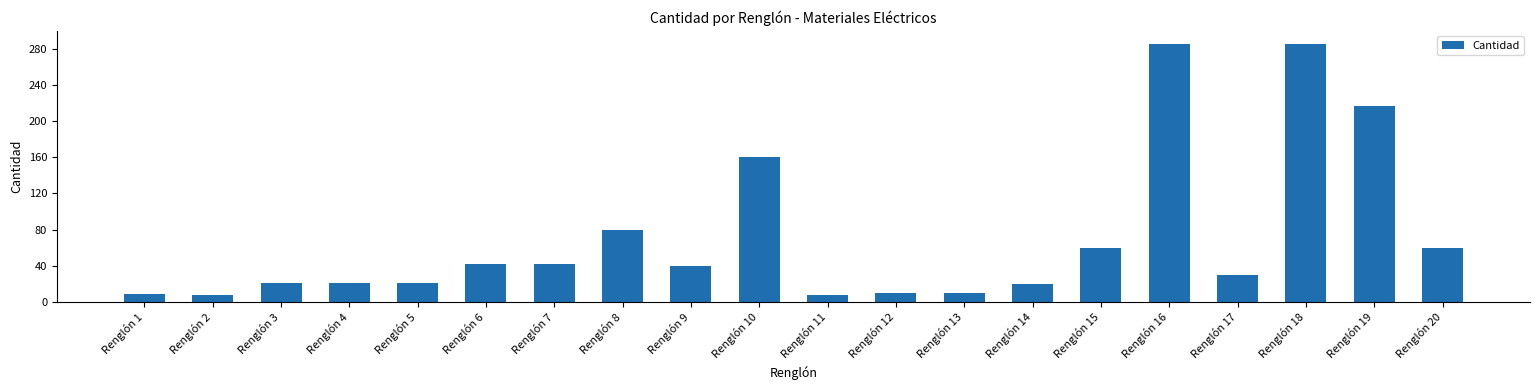

What is the value of the 1st bar from the left?

8